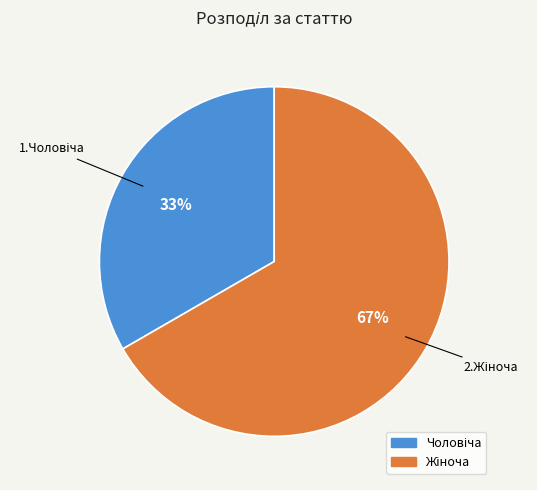

To the nearest percent, what is the average slice percentage?

50%